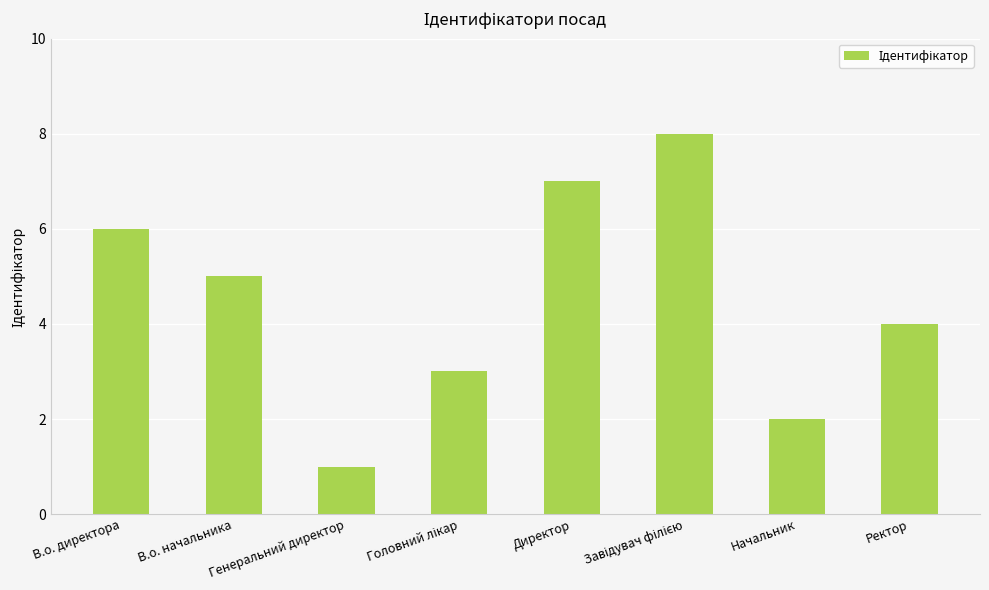

Is it true that the value at Начальник is 2?

True